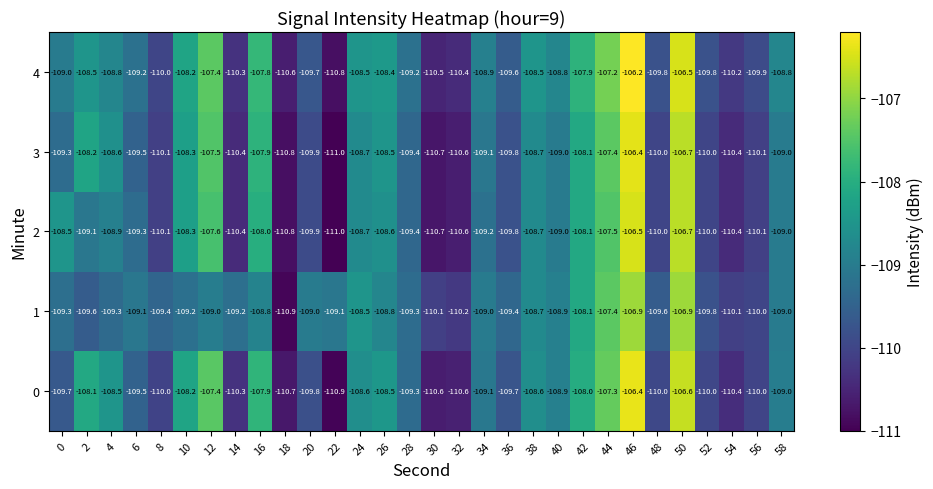

What is the greatest value displayed?

-106.2